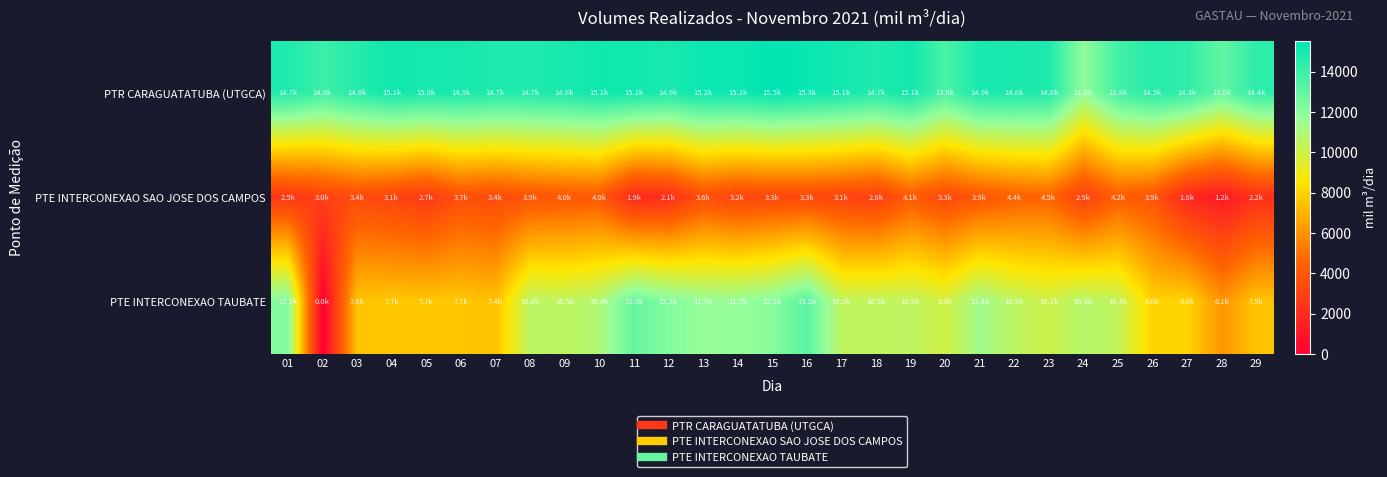

What is the difference between the highest and lowest values at 22?

10474.5